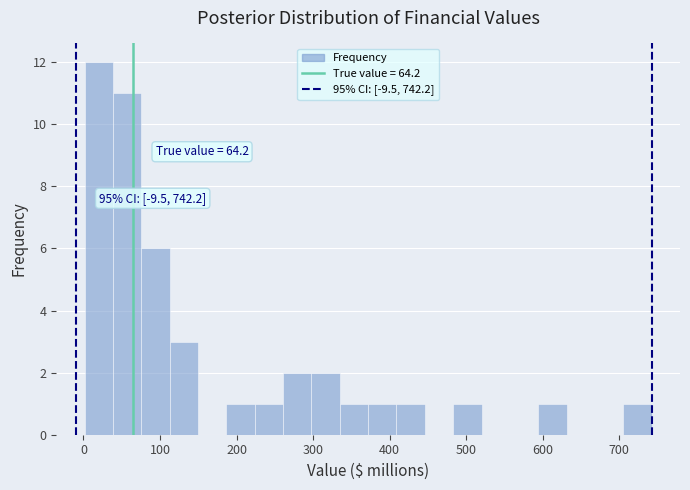

Around what value on the x-axis is the tallest bar? Give the approximate position of its centre, as read against the axis.

20